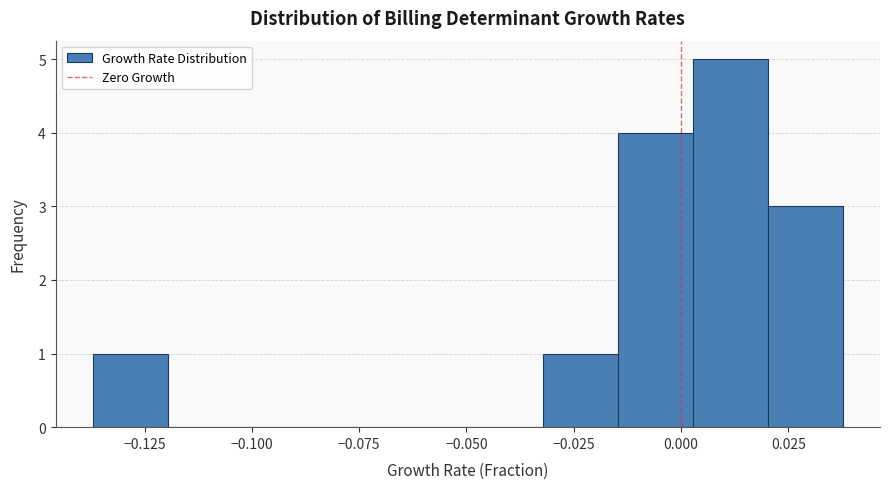

Around what value on the x-axis is the tallest bar? Give the approximate position of its centre, as read against the axis.

0.010